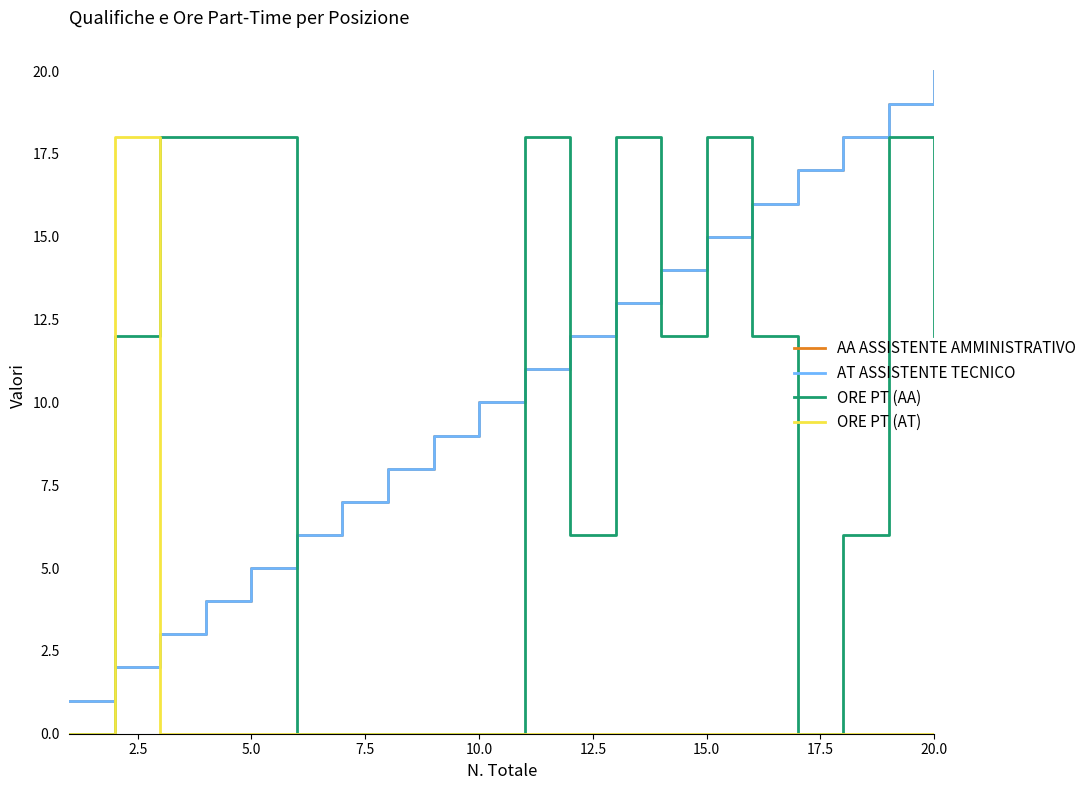

True or false: AA ASSISTENTE AMMINISTRATIVO has more than 1 interior local peaks.

False